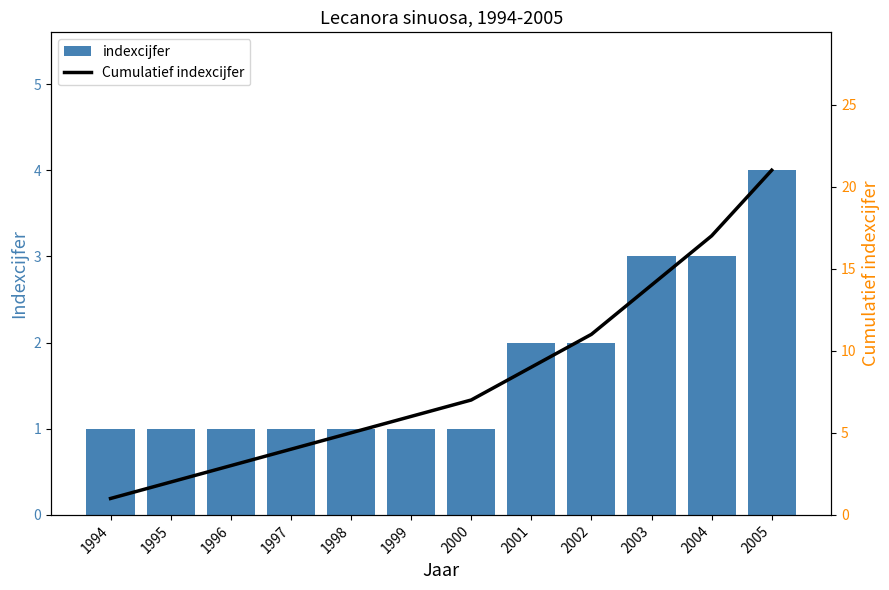

Is it true that Cumulatief indexcijfer equals 11 at 2002?

True